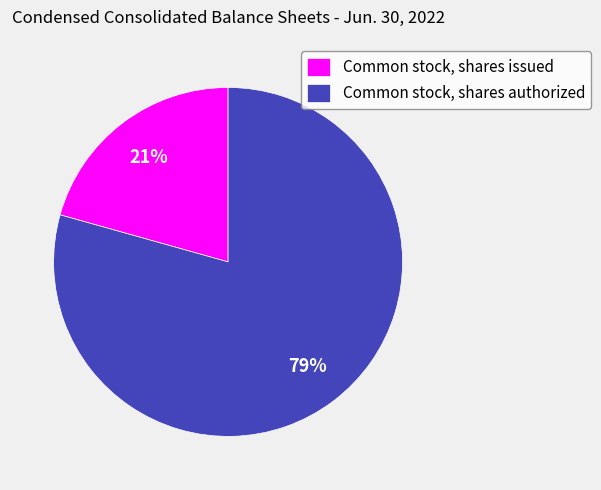

Combined, do Common stock, shares issued and Common stock, shares authorized account for over 50%?

Yes